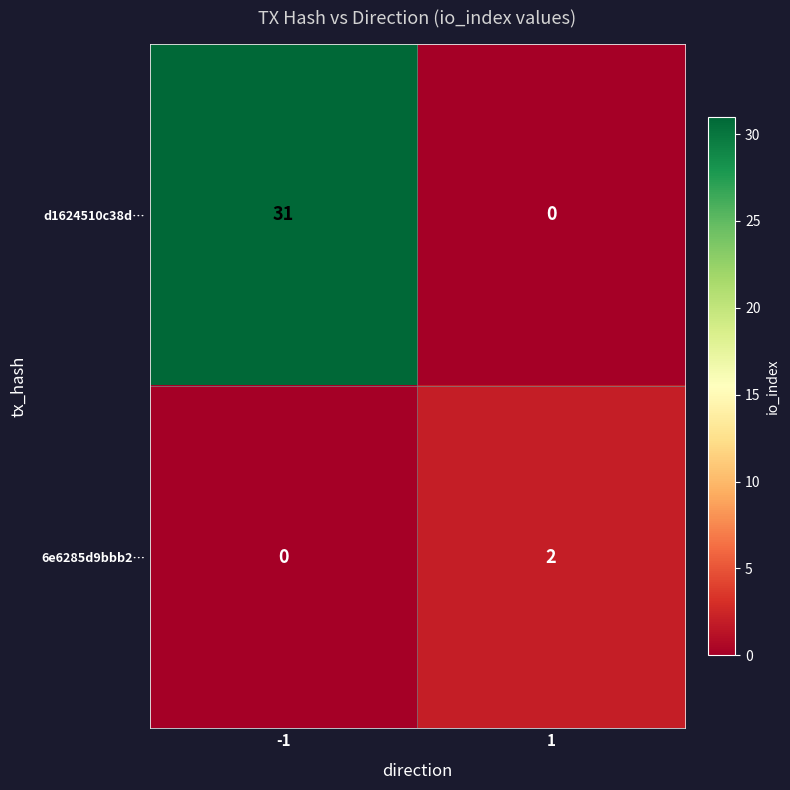

What is the approximate value of d1624510c38d… at -1, to the nearest 10?

30